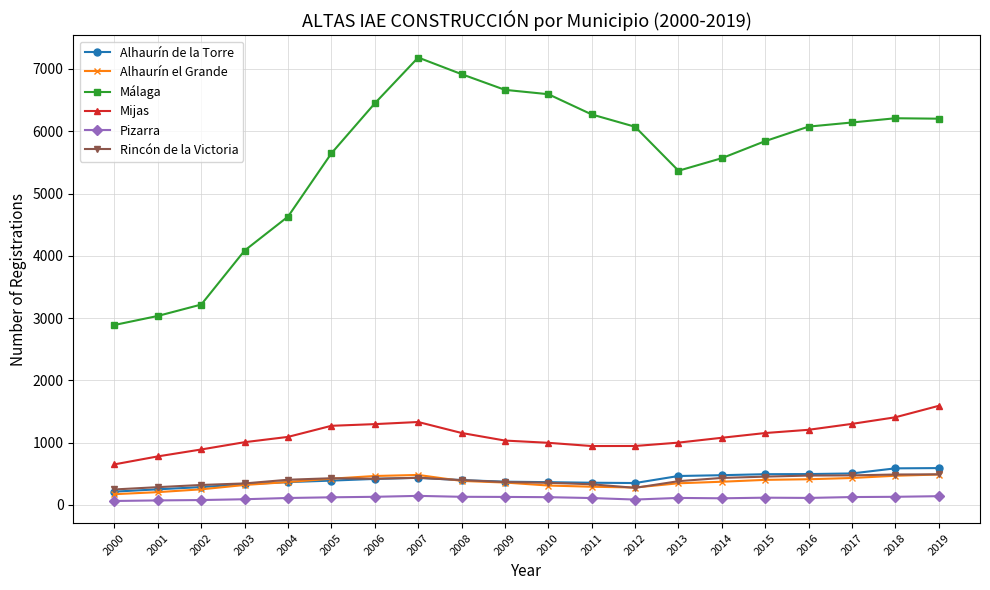

What is the difference between the Alhaurín el Grande values at 2004 and 2003?

47